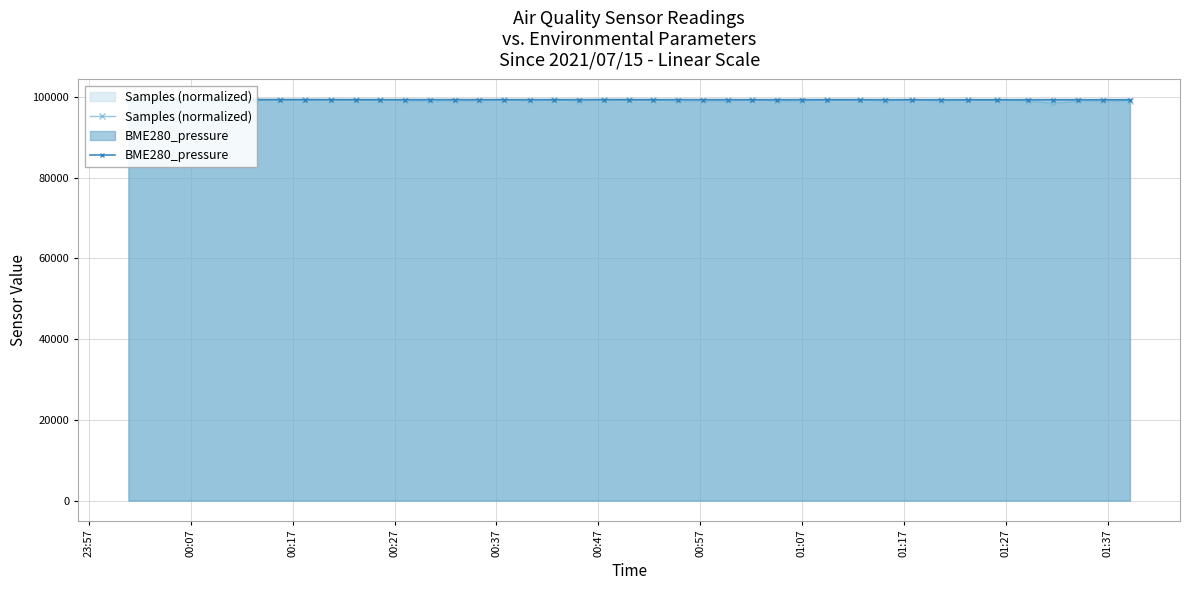

True or false: Samples (normalized) has more than 2 interior local peaks.

True